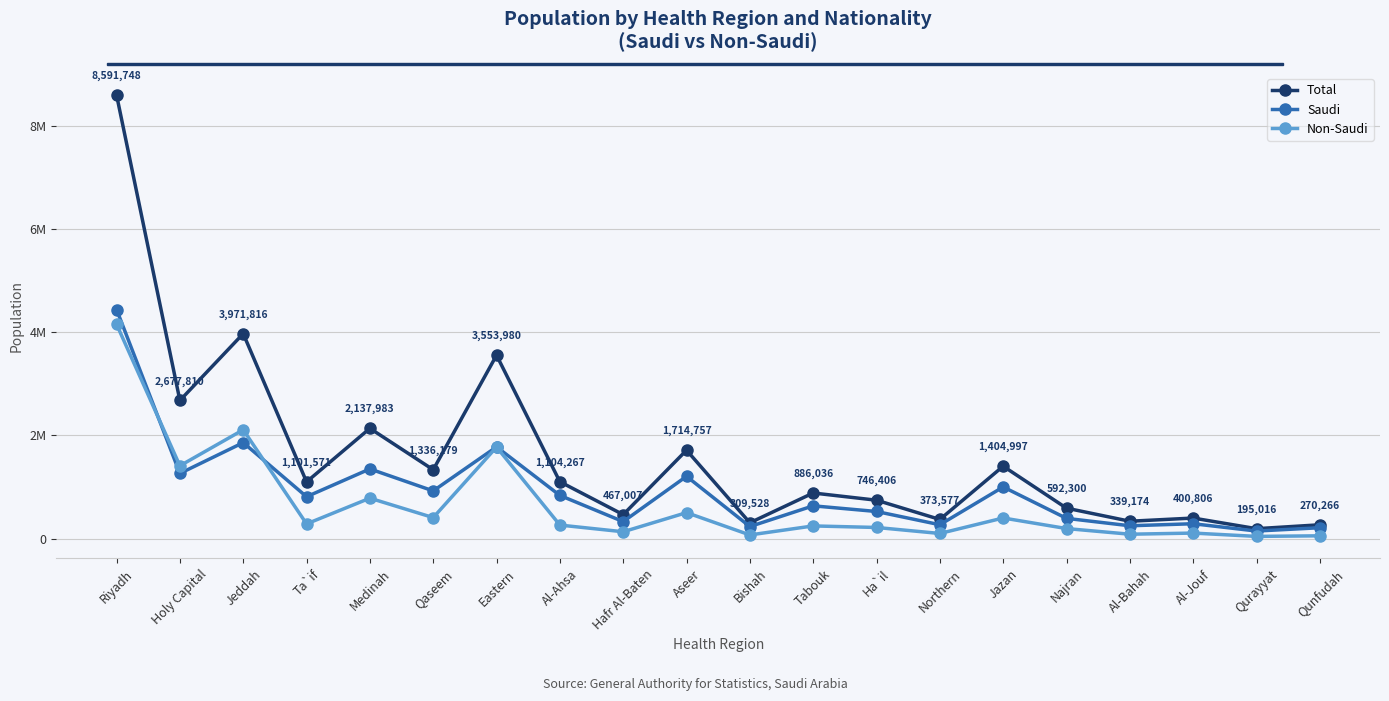

What are all the series names shown in the legend?

Total, Saudi, Non-Saudi